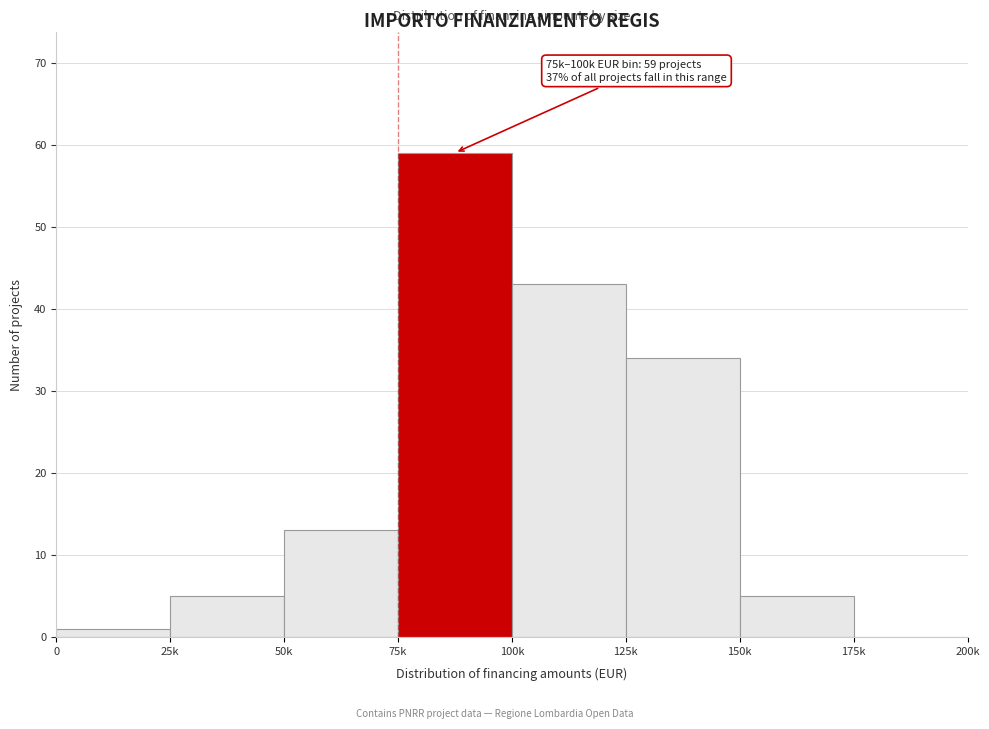

Reading right to left, what are all the values shown in this chart?

175k=0	150k=5	125k=34	100k=43	75k=59	50k=13	25k=5	0=1